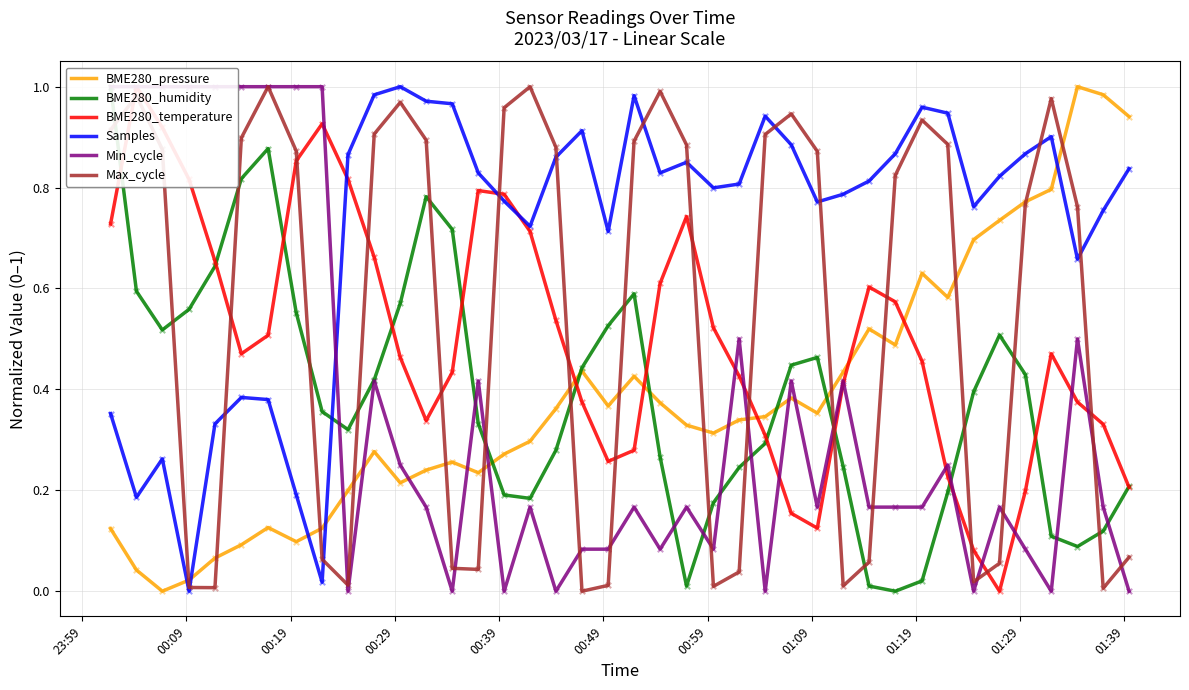

What are all the series names shown in the legend?

BME280_pressure, BME280_humidity, BME280_temperature, Samples, Min_cycle, Max_cycle